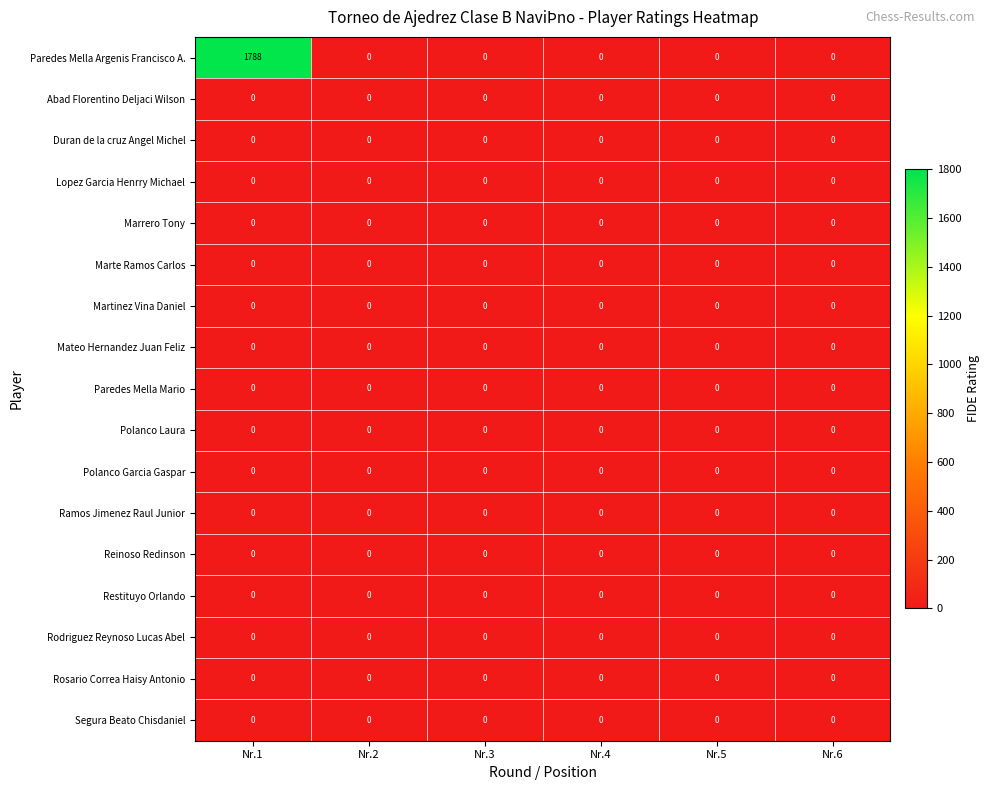

What is the difference between the maximum and minimum values in the Paredes Mella Argenis Francisco A. series?

1788